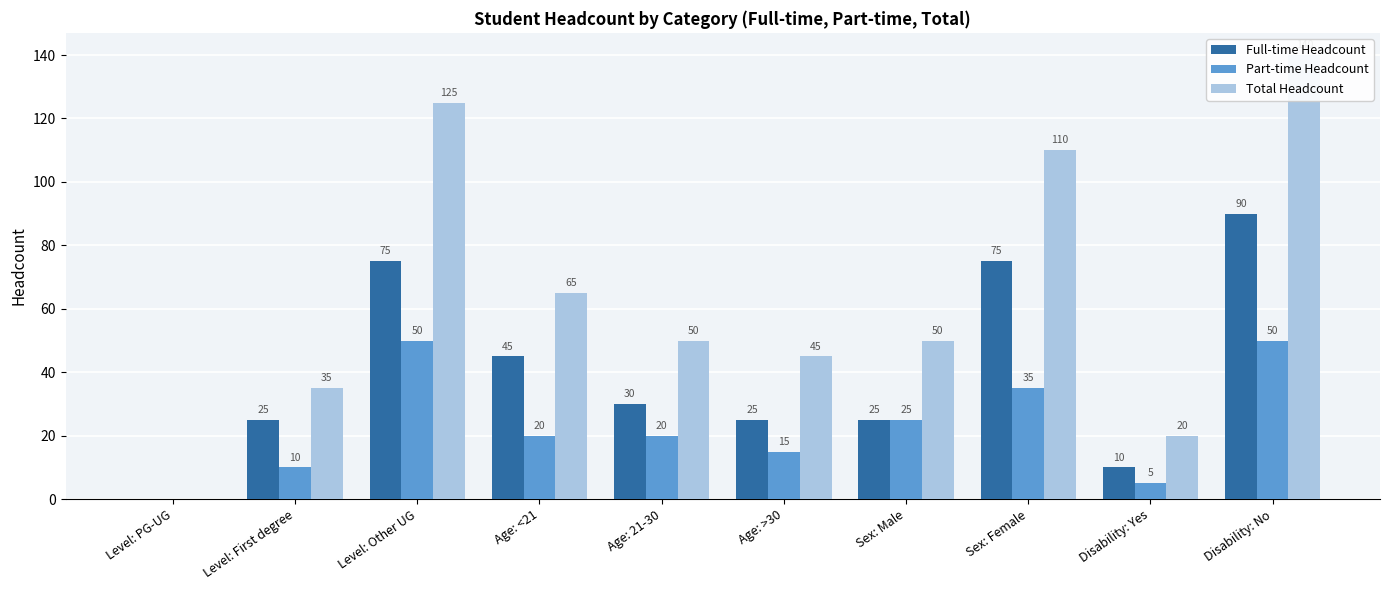

Where is Part-time Headcount nearest to the value 25?

Sex: Male